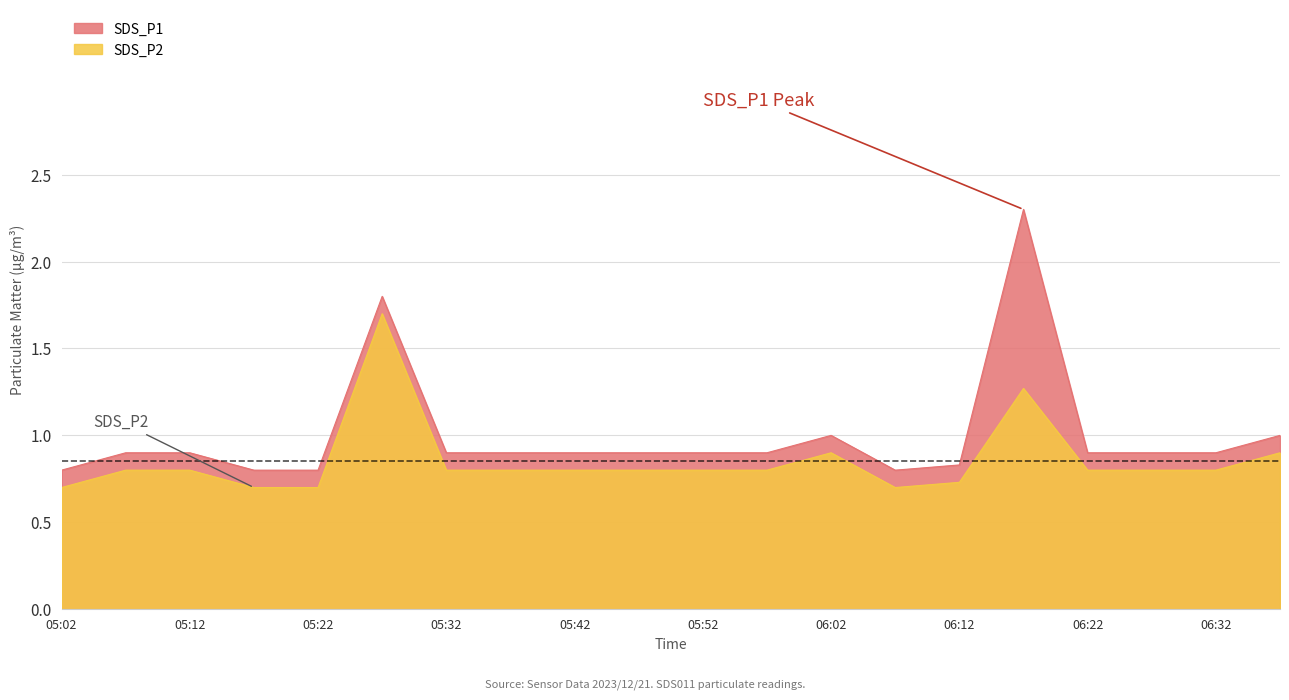

Where is the first local maximum for SDS_P2?

05:27